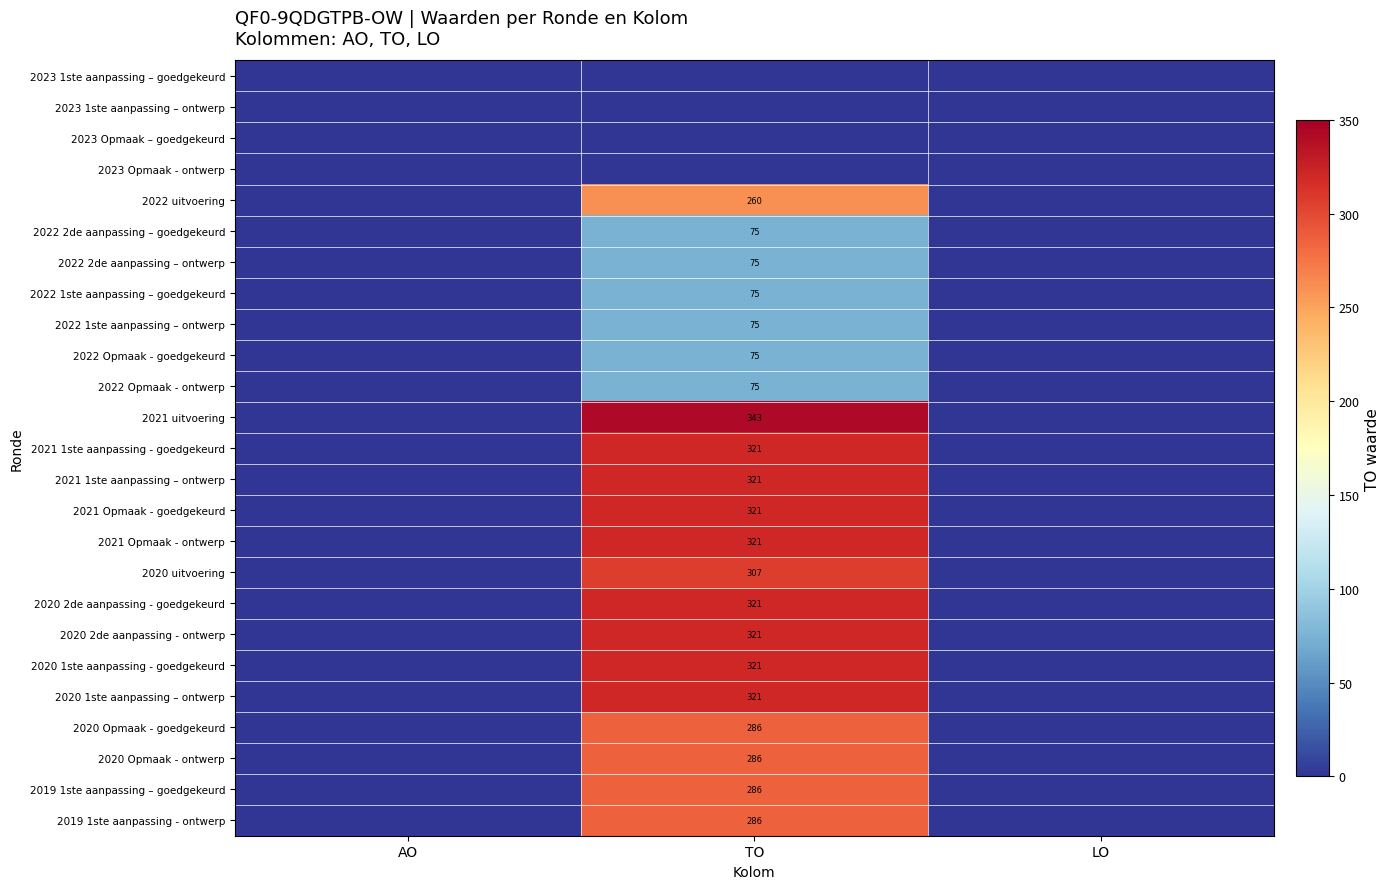

Is it true that 2020 Opmaak - ontwerp equals 286 at TO?

True